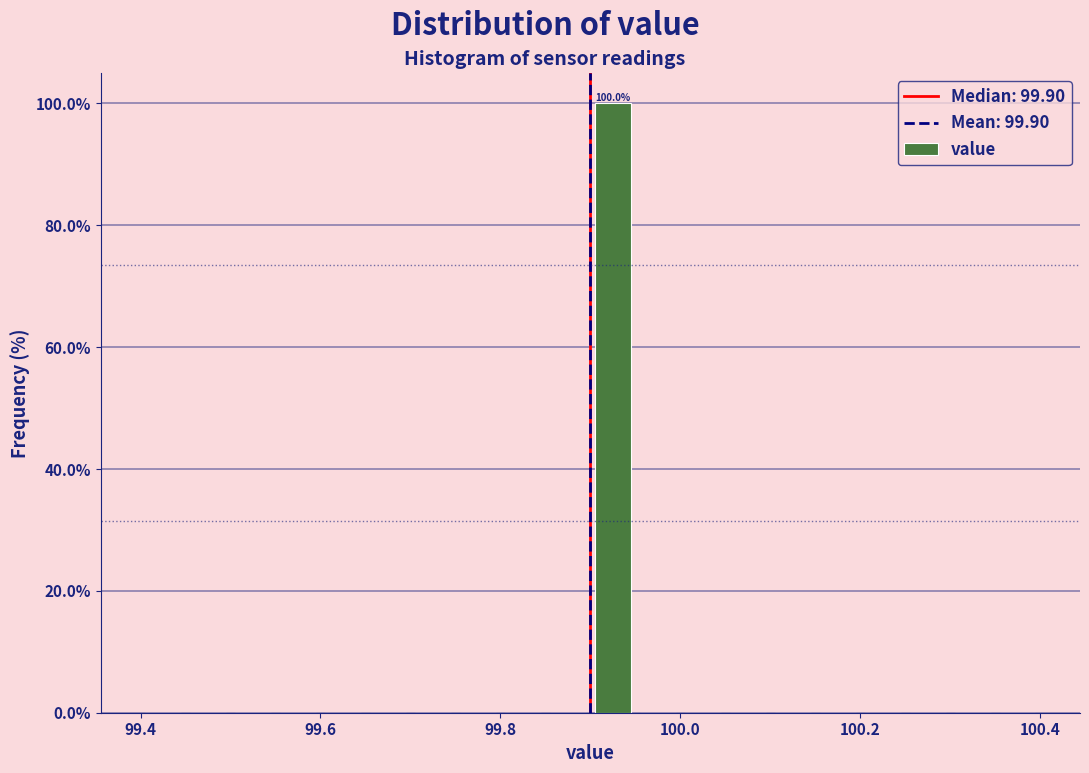

Around what value on the x-axis is the tallest bar? Give the approximate position of its centre, as read against the axis.

99.92